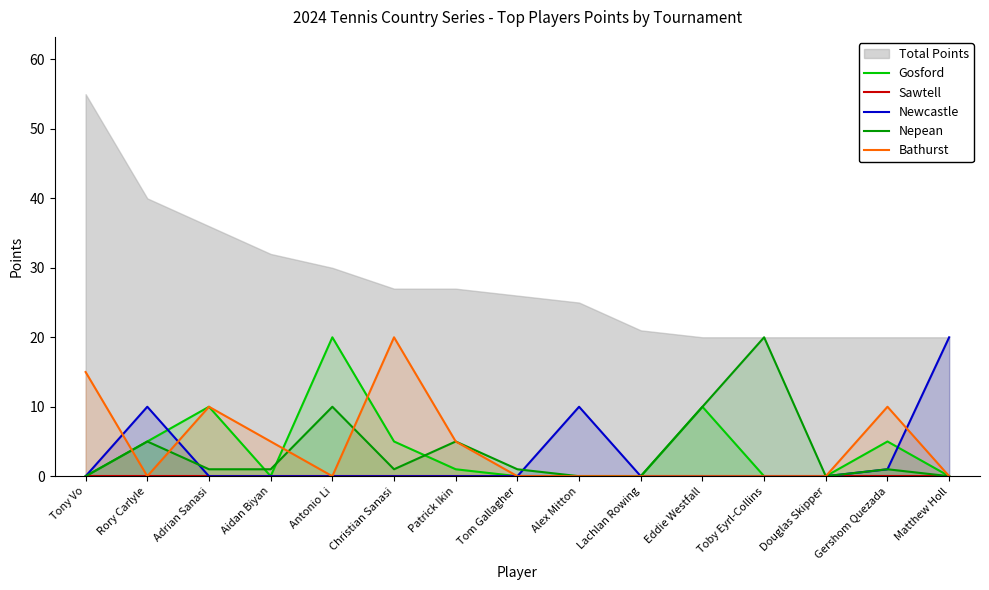

Where do Nepean and Newcastle first cross each other?

Rory Carlyle and Adrian Sanasi